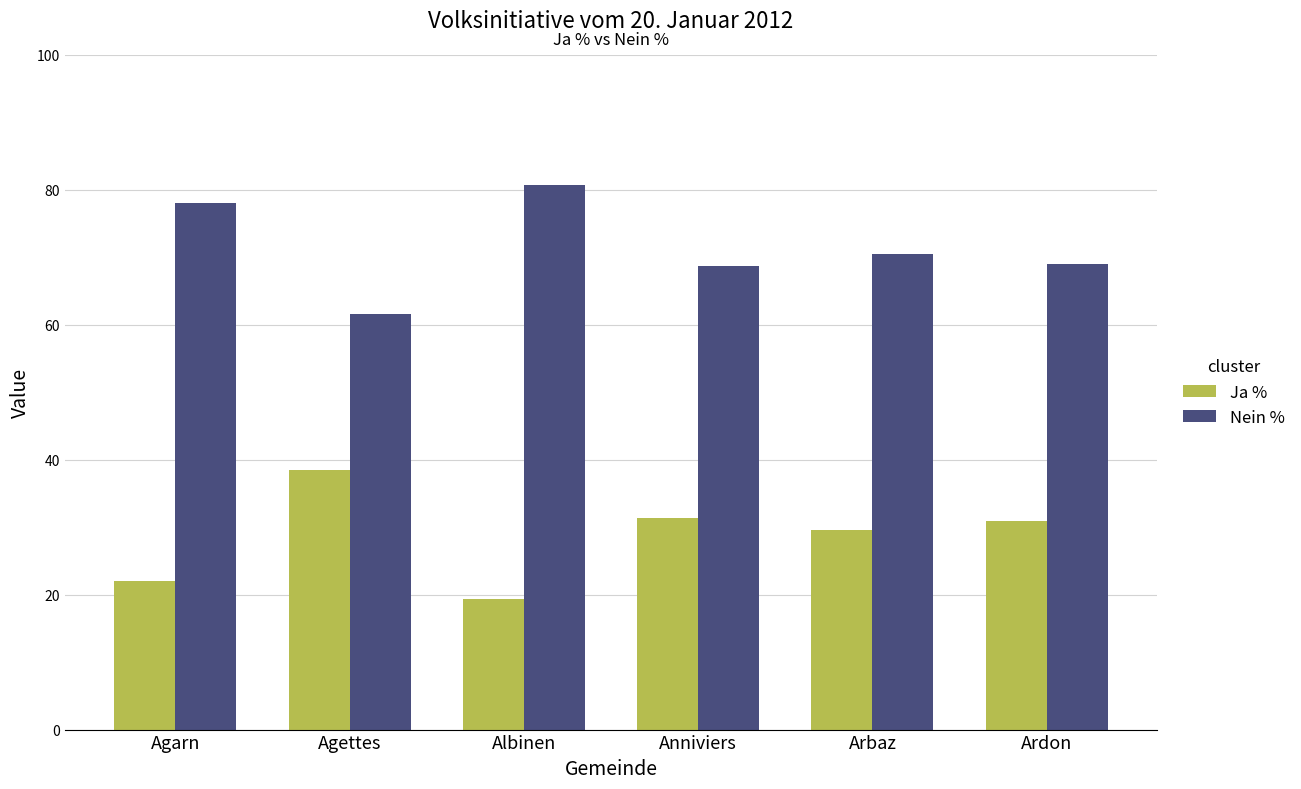

At how many categories does at least one series exceed 30?

6